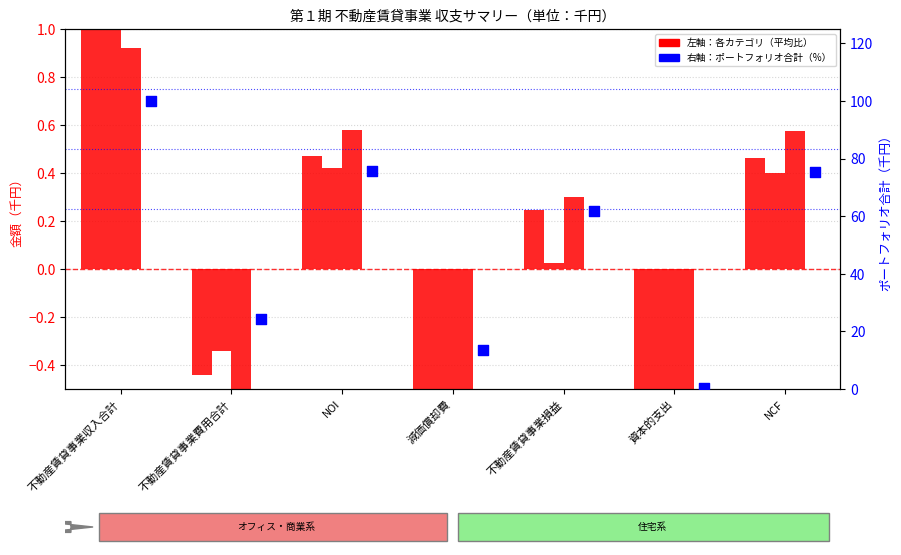

What is the total value across all series at 資本的支出?

-2.6